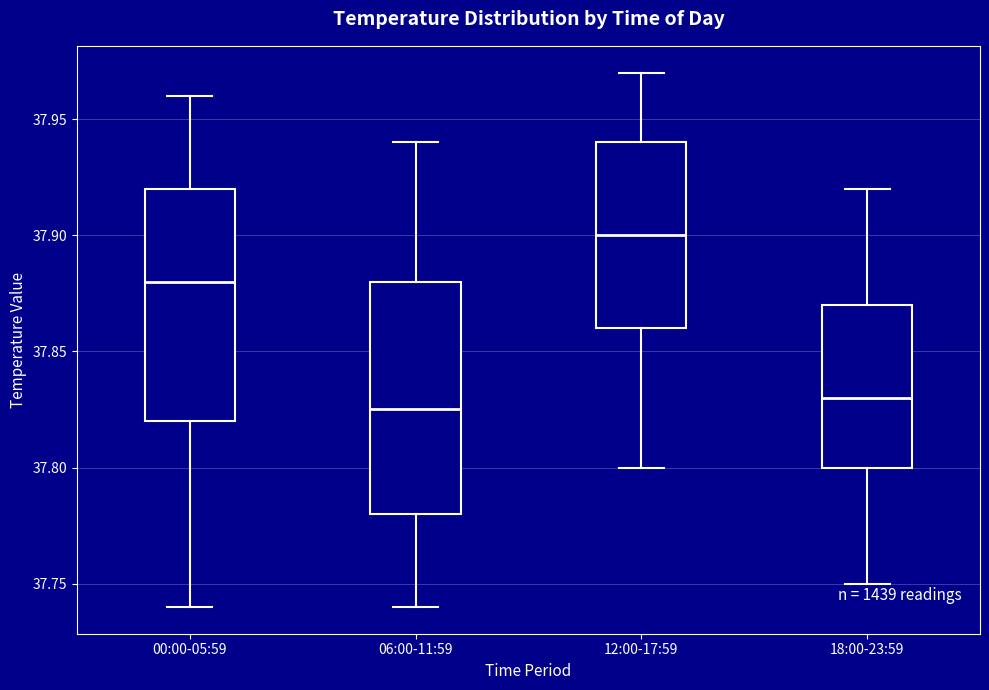

Reading left to right, transcribe this box plot: for each box, give where its median line is, the range the box spans, and where its two whiskers end, as read against the y-axis. The values are not printed on the chart, so give them approximately, as read against the axis.

00:00-05:59: median 37.880, box 37.820 to 37.920, whiskers 37.740 to 37.960
06:00-11:59: median 37.825, box 37.780 to 37.880, whiskers 37.740 to 37.940
12:00-17:59: median 37.900, box 37.860 to 37.940, whiskers 37.800 to 37.970
18:00-23:59: median 37.830, box 37.800 to 37.870, whiskers 37.750 to 37.920